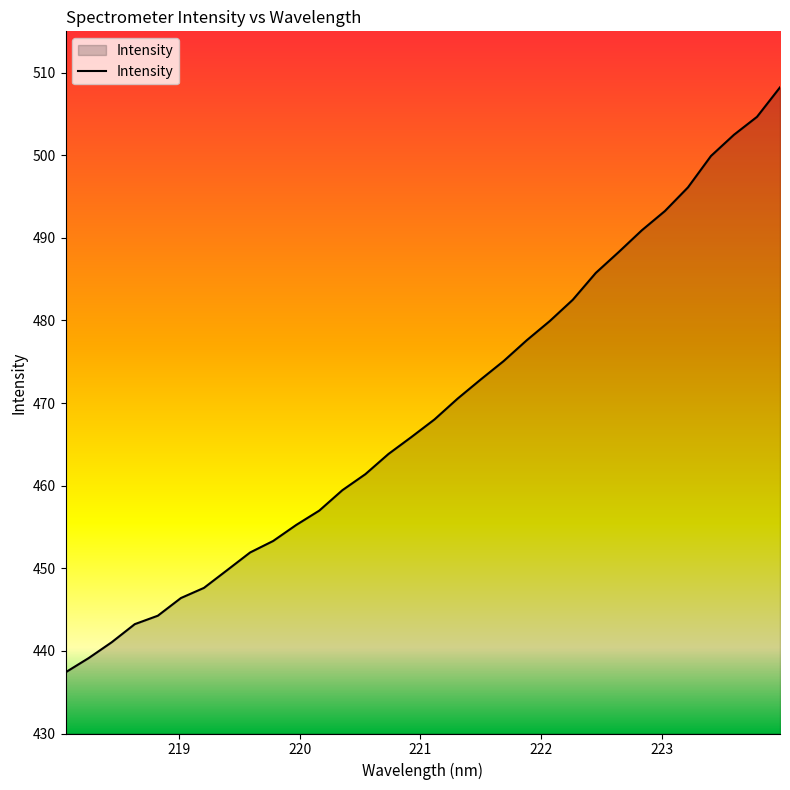

How many series are shown in this chart?

1